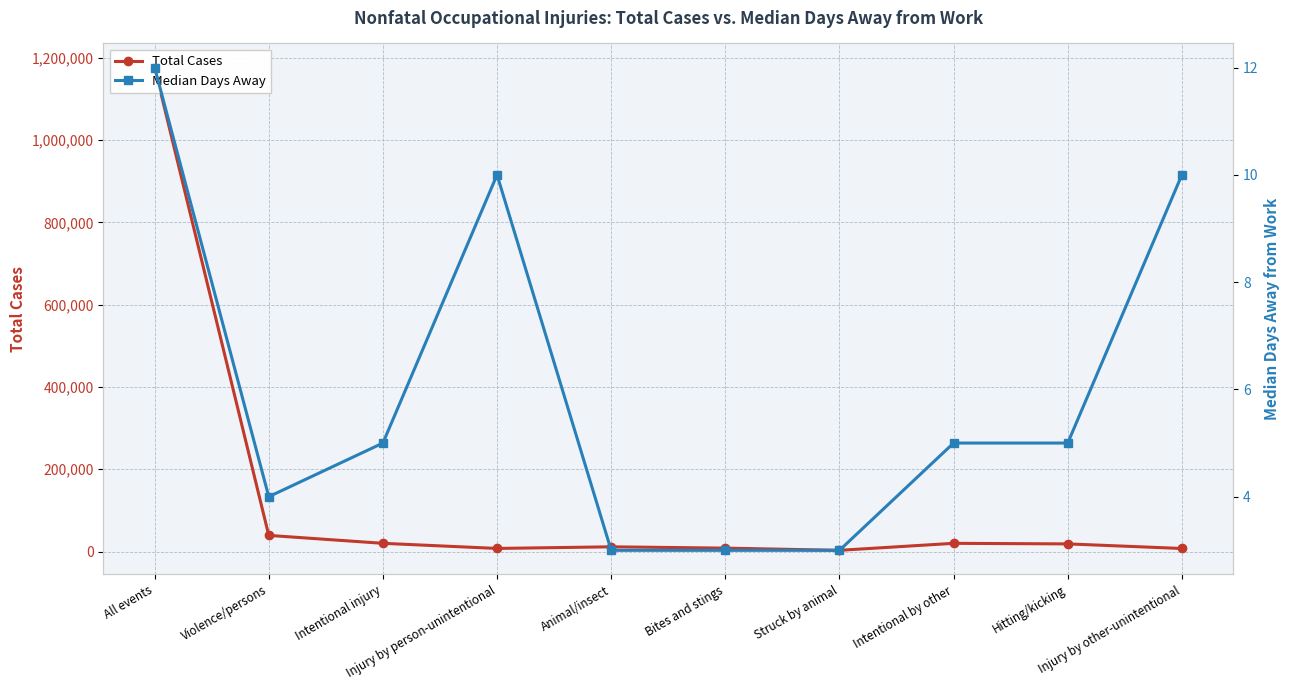

True or false: Total Cases has a value of 6829 at Hitting/kicking.

False